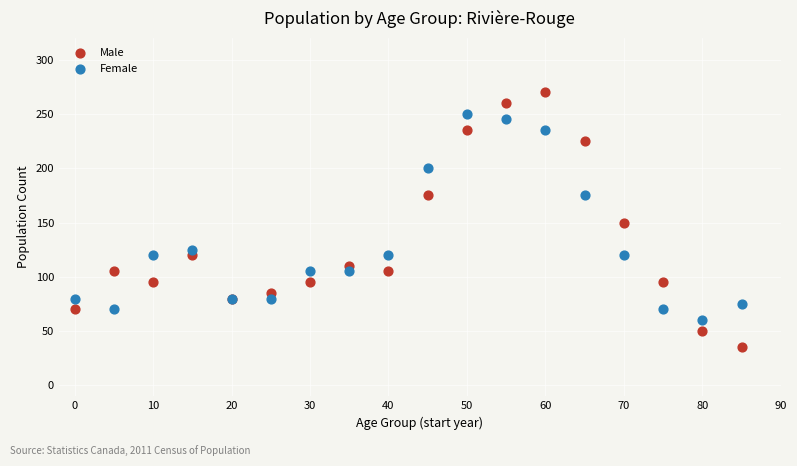

In the Female series, what Y value is closest to 155?

175